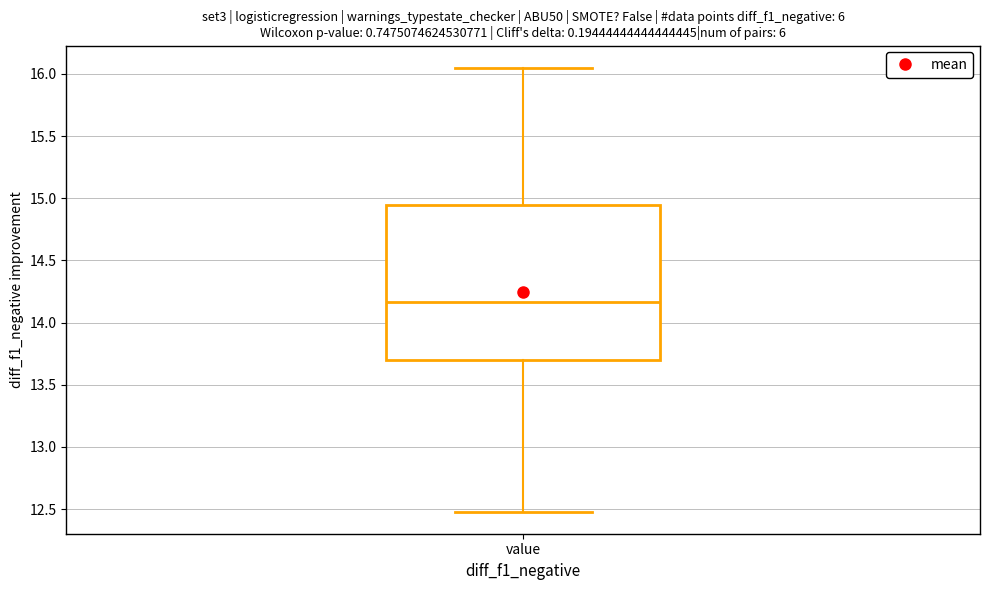

Transcribe this box plot: give where the median line is, the range the box spans, and where the two whiskers end, as read against the y-axis. The values are not printed on the chart, so give them approximately, as read against the axis.

median 14.15, box 13.70 to 14.95, whiskers 12.50 to 16.05